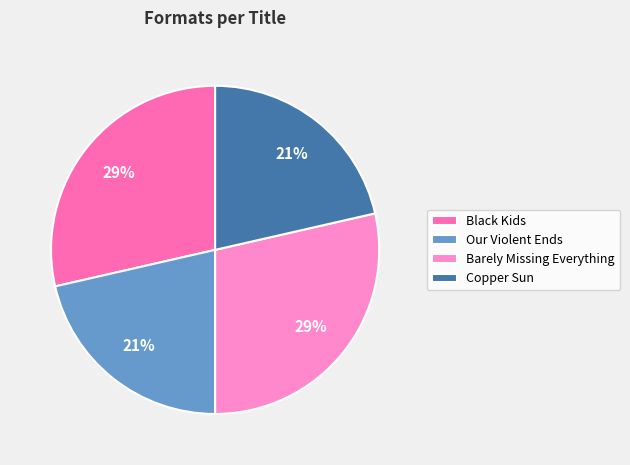

Combined, what portion of the pie is Black Kids and Our Violent Ends?

50.0%